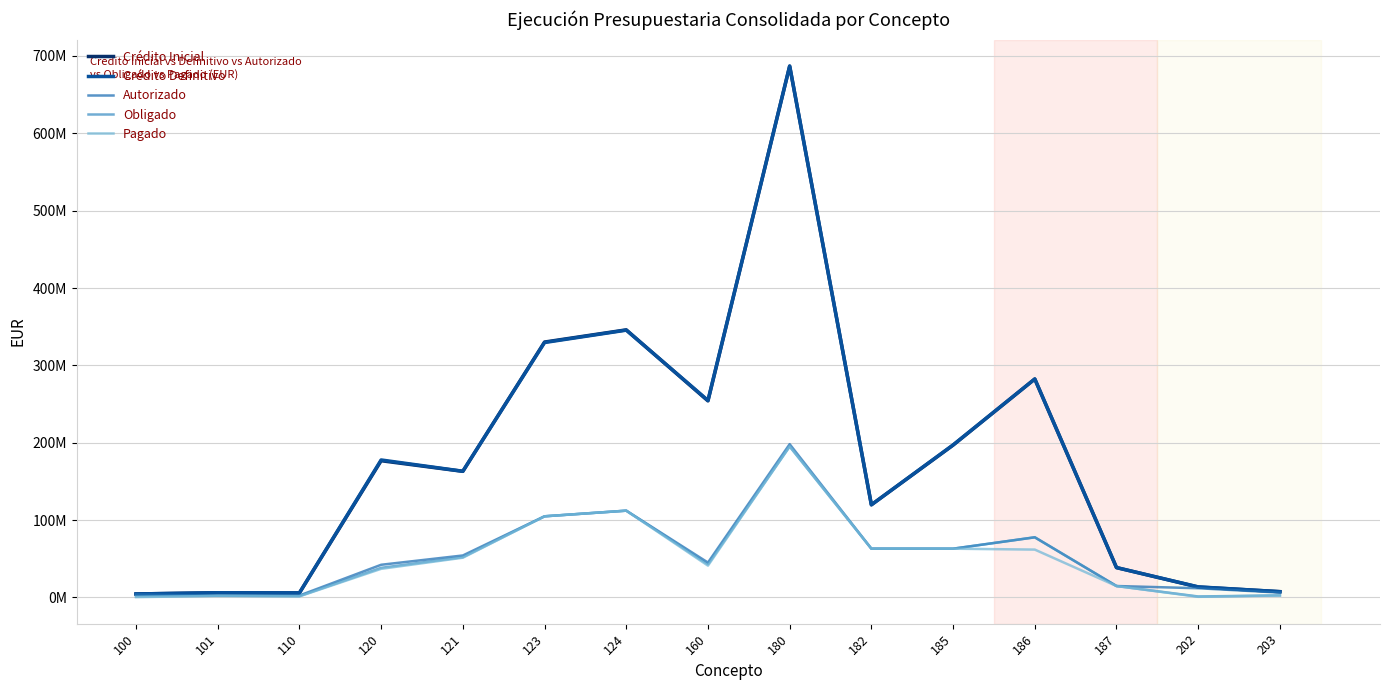

At 187, list the series in order from smallest to largest.

Autorizado, Obligado, Pagado, Crédito Inicial, Crédito Definitivo